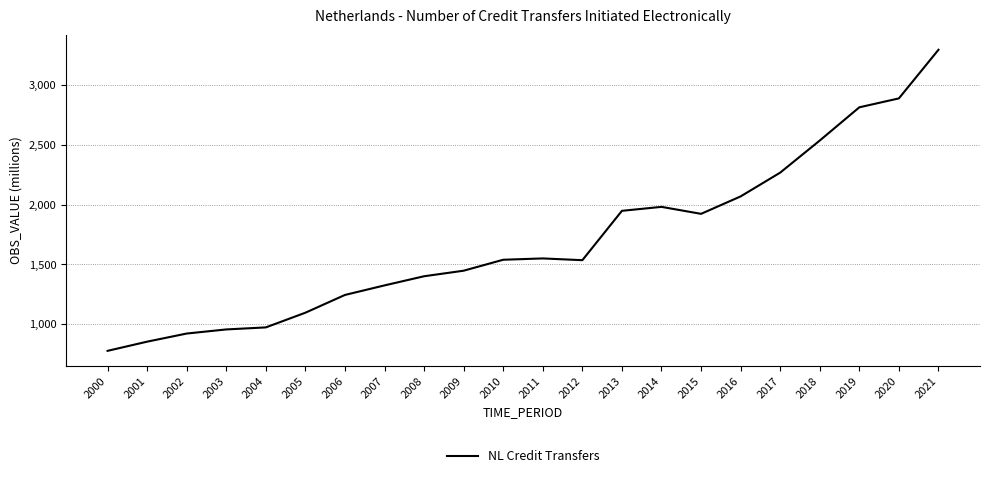

What is the change in value from 2002 to 2005?

+174.4